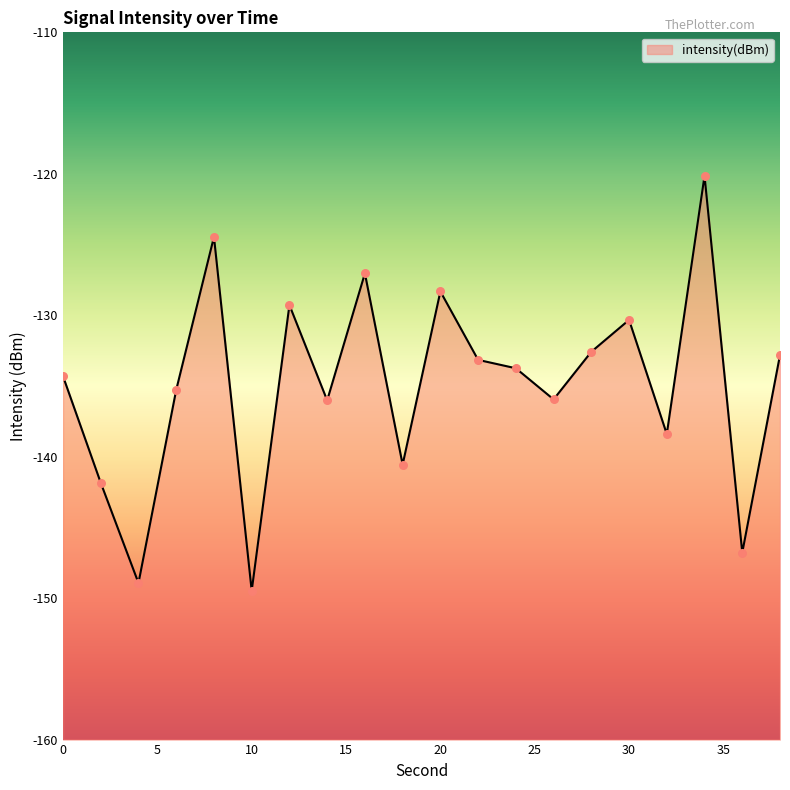

Which has a higher value, 32 or 20?

20